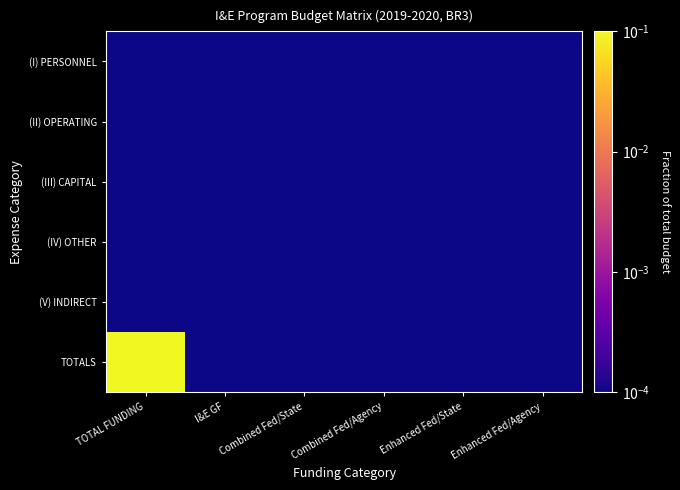

List the series in order of their peak value, highest first.

TOTALS, (I) PERSONNEL, (II) OPERATING, (III) CAPITAL, (IV) OTHER, (V) INDIRECT